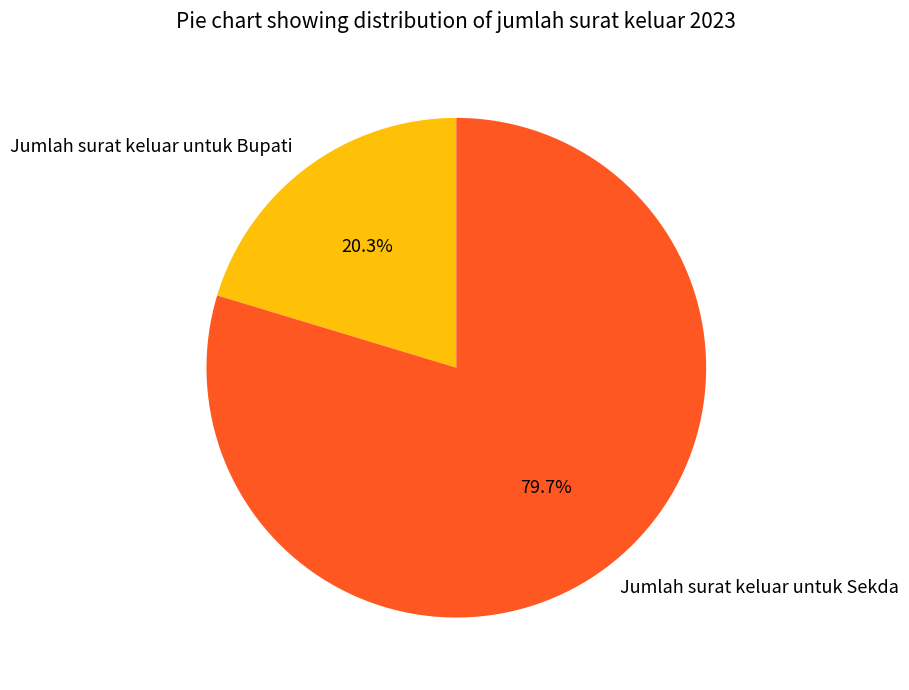

What is the largest slice in the pie chart?

Jumlah surat keluar untuk Sekda